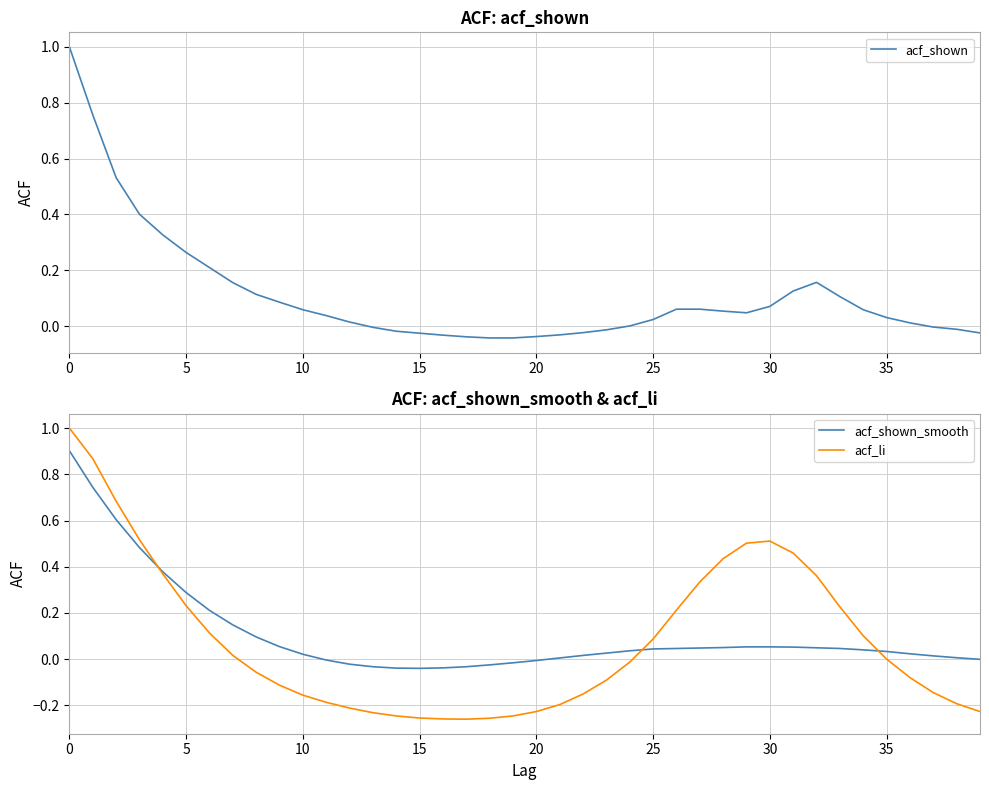

True or false: acf_shown has a value of -0.0 at 18.

False